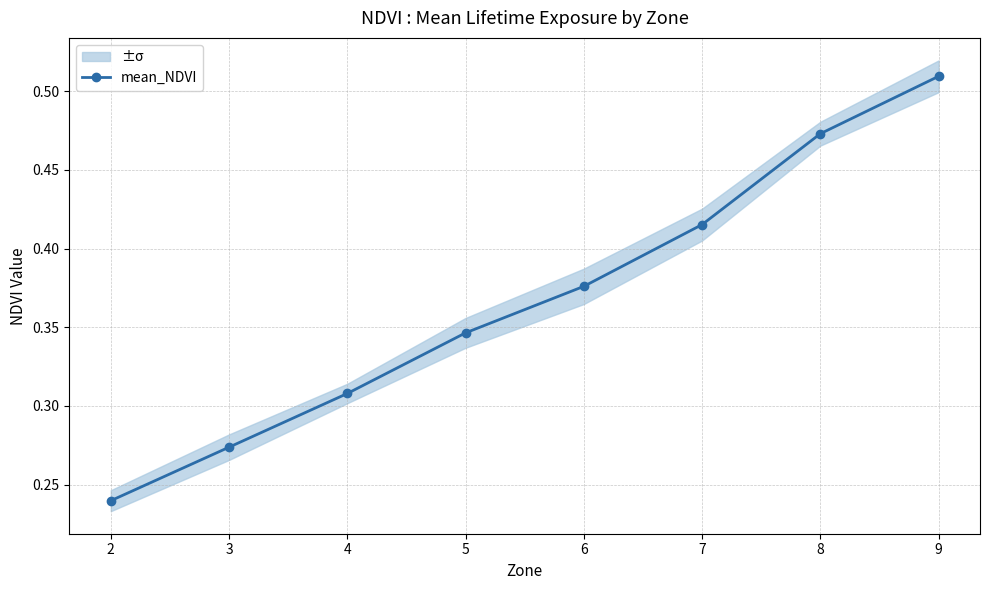

List the labels in order of value, largest first.

9, 8, 7, 6, 5, 4, 3, 2